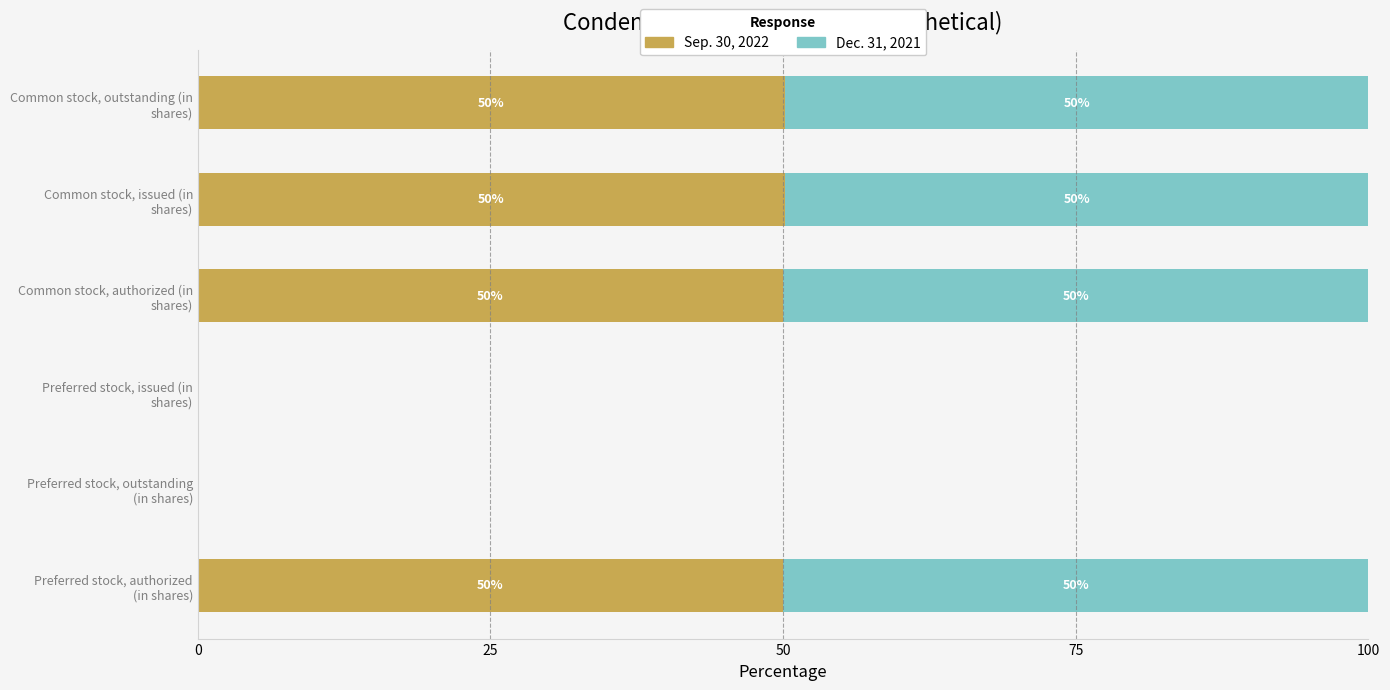

What is the maximum value for Sep. 30, 2022?

50.1